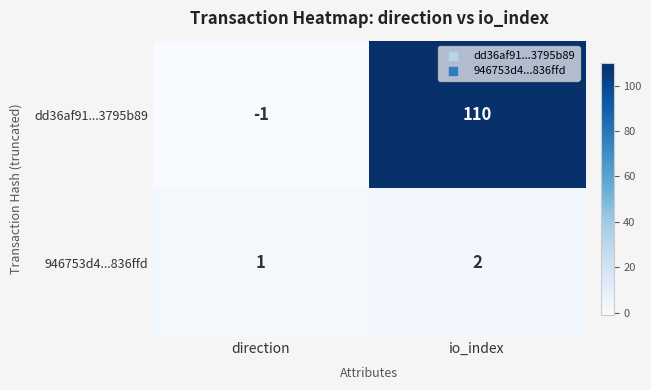

Reading left to right, list all the values displayed in this chart.

dd36af91...3795b89: direction=-1	io_index=110
946753d4...836ffd: direction=1	io_index=2